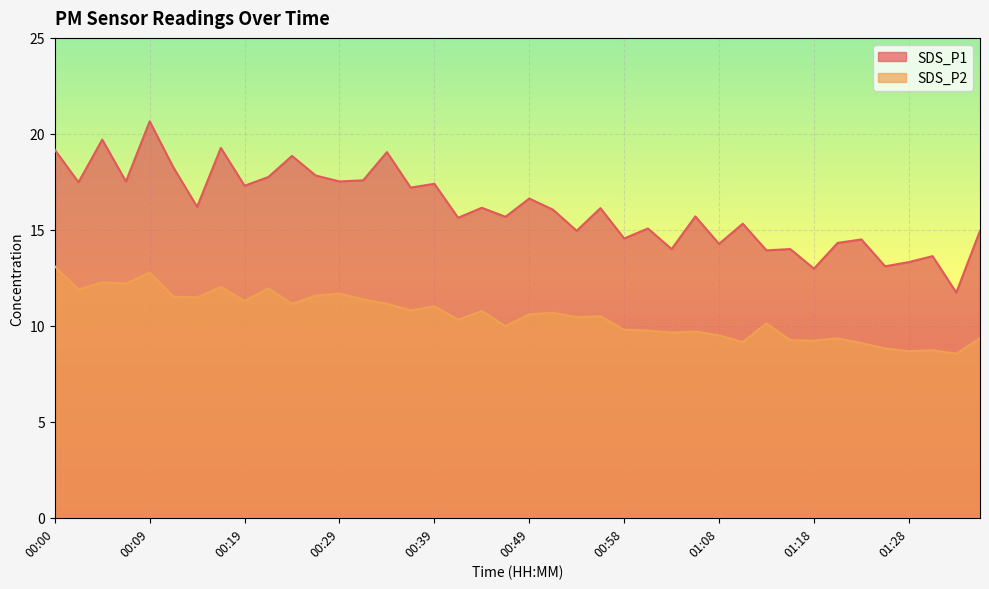

What is the difference between the maximum and second lowest values in the SDS_P2 series?

4.4